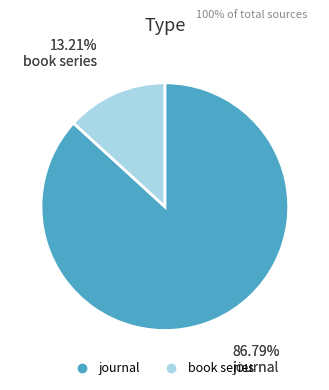

To the nearest percent, what is the combined percentage of journal and book series?

100%